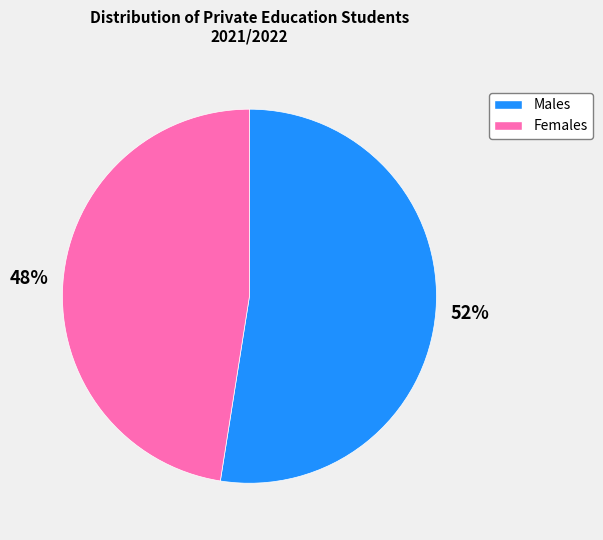

How many segments does this pie chart have?

2